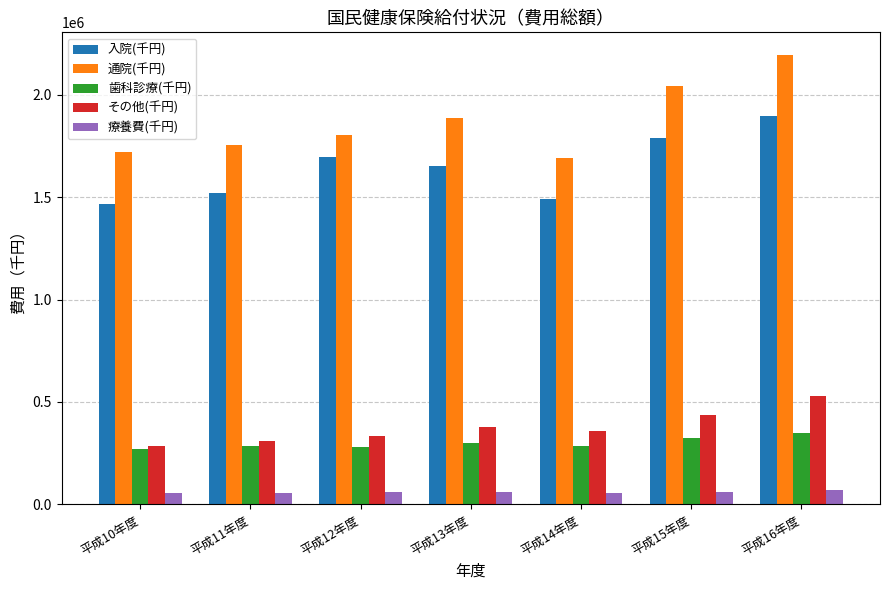

What is the difference between the 歯科診療(千円) values at 平成16年度 and 平成12年度?

68334